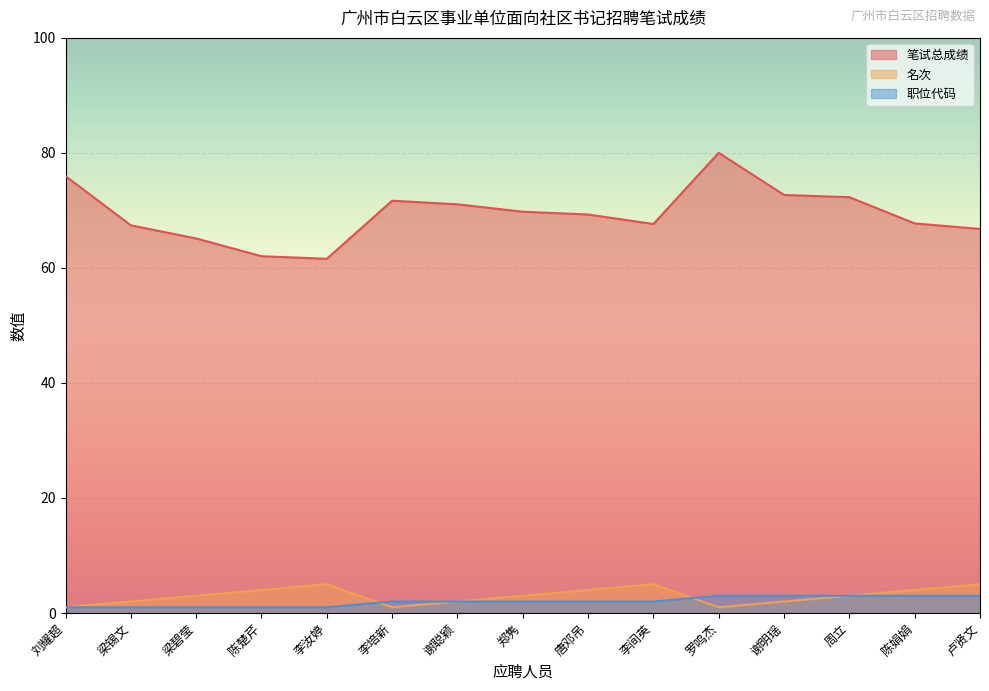

Count the 职位代码 values in the range 1 to 3.

15